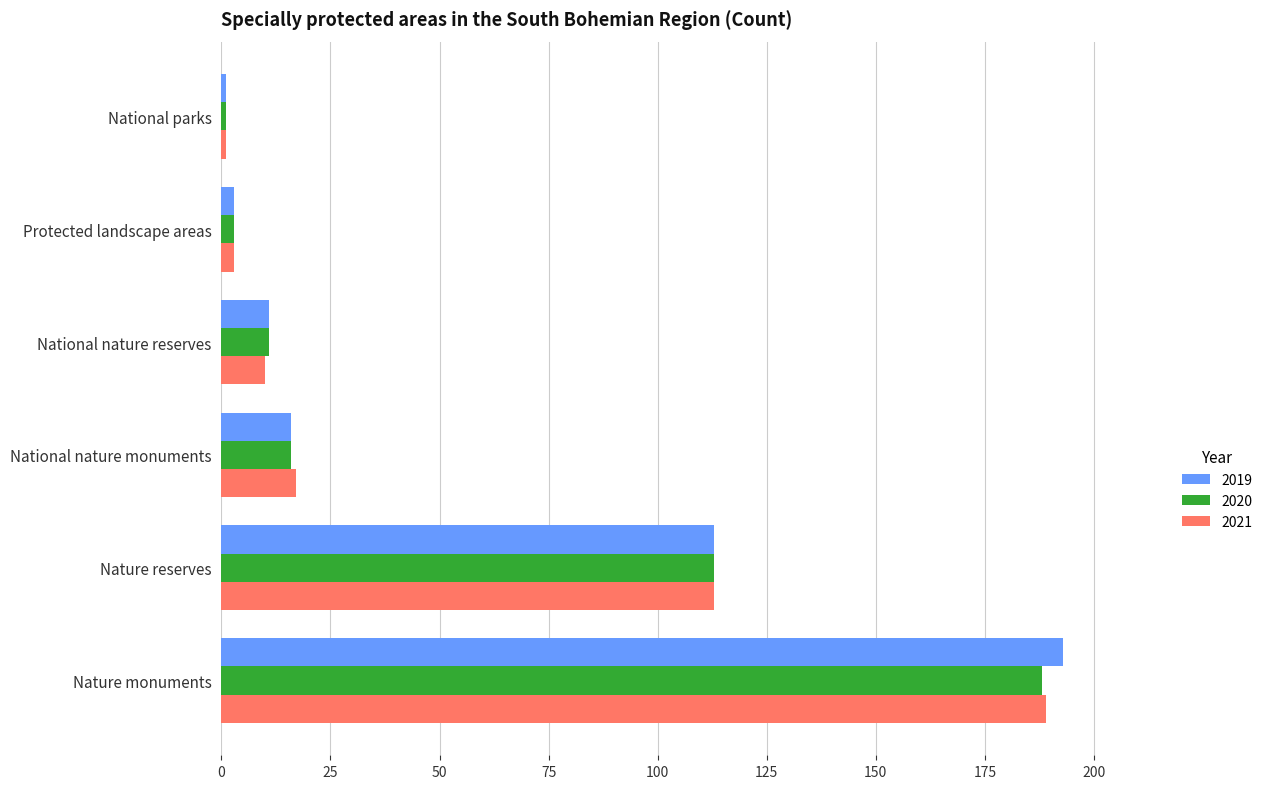

Which series has the widest spread of values?

2019